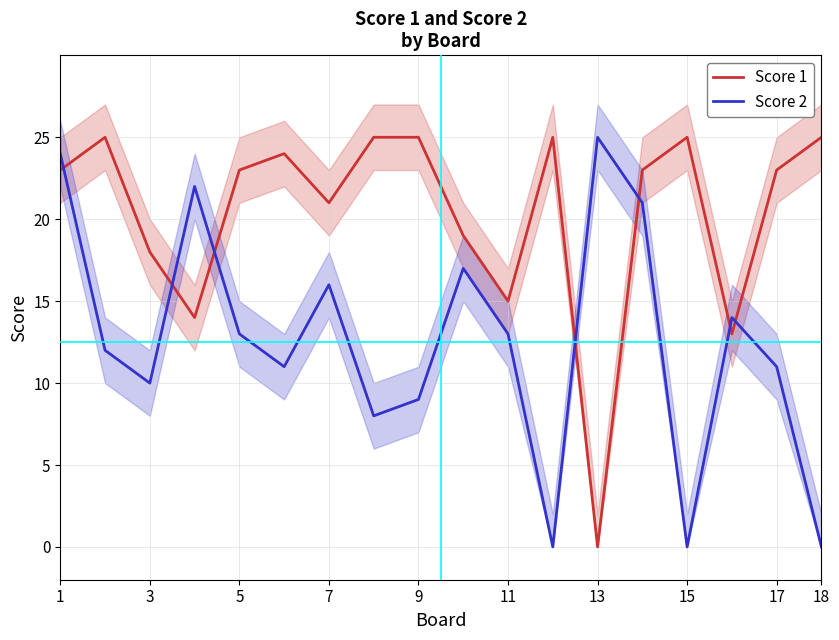

True or false: Score 2 has a value of 14 at 3.

False